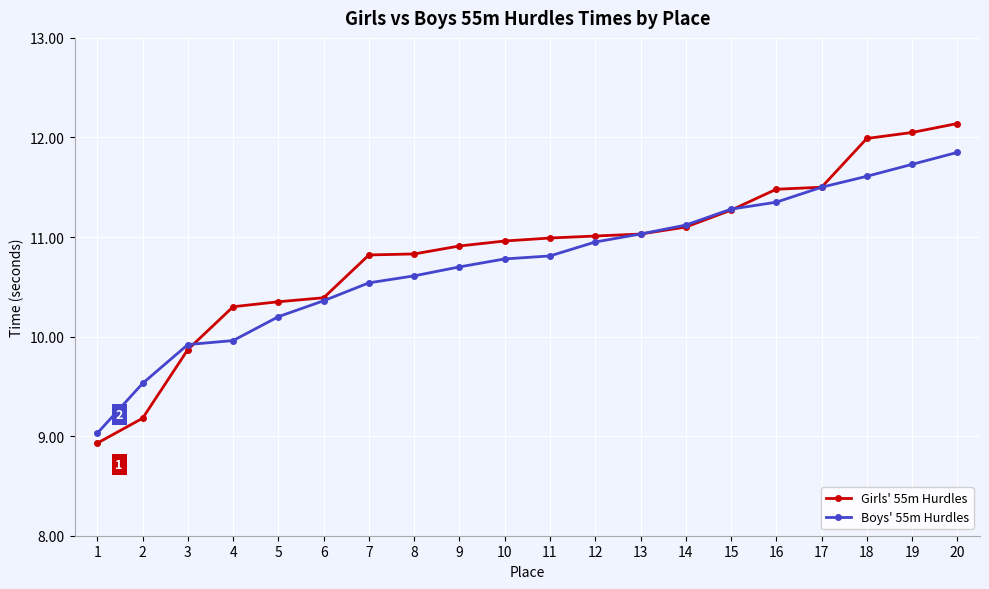

Rank the series by their maximum value, from highest to lowest.

Girls' 55m Hurdles, Boys' 55m Hurdles